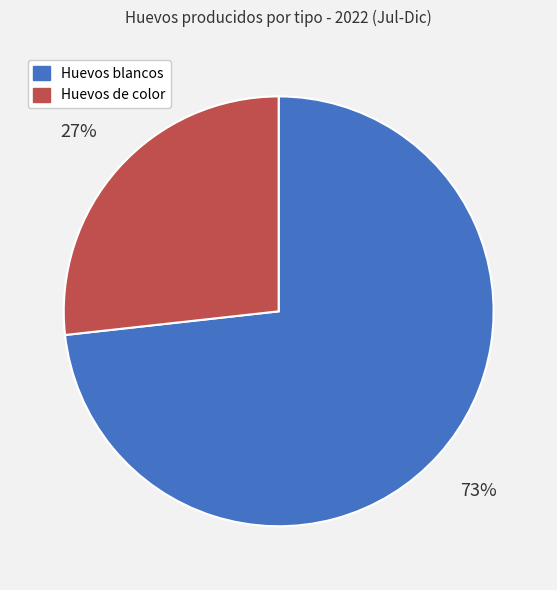

Is there any slice that represents more than half of the pie?

Yes